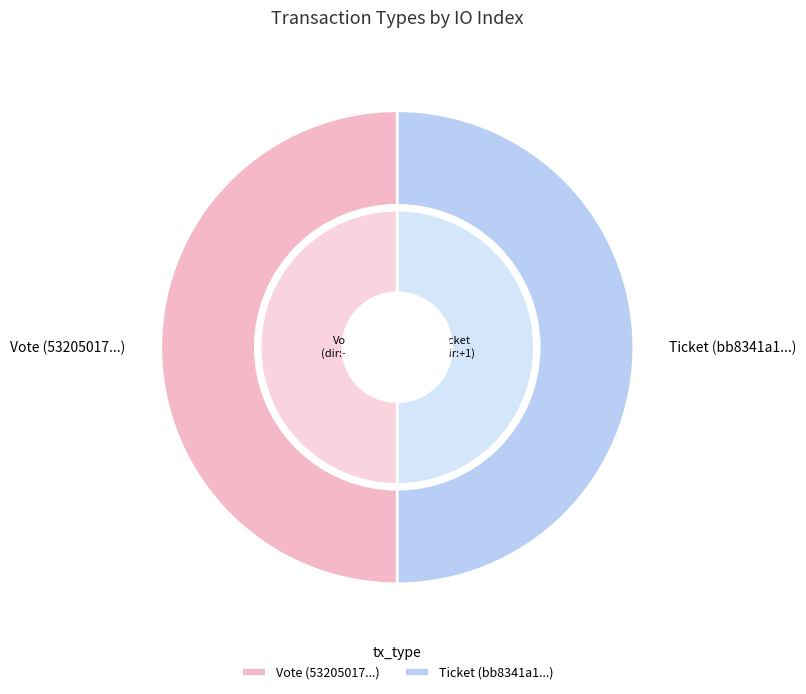

To the nearest percent, what is the average slice percentage?

50%